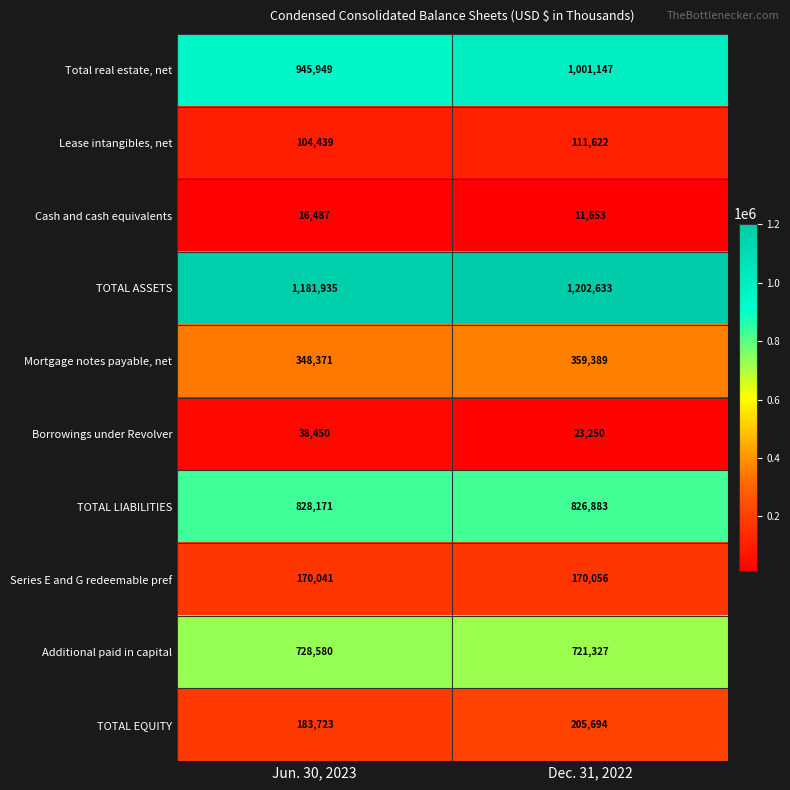

What is the sum of all Borrowings under Revolver values?

61700